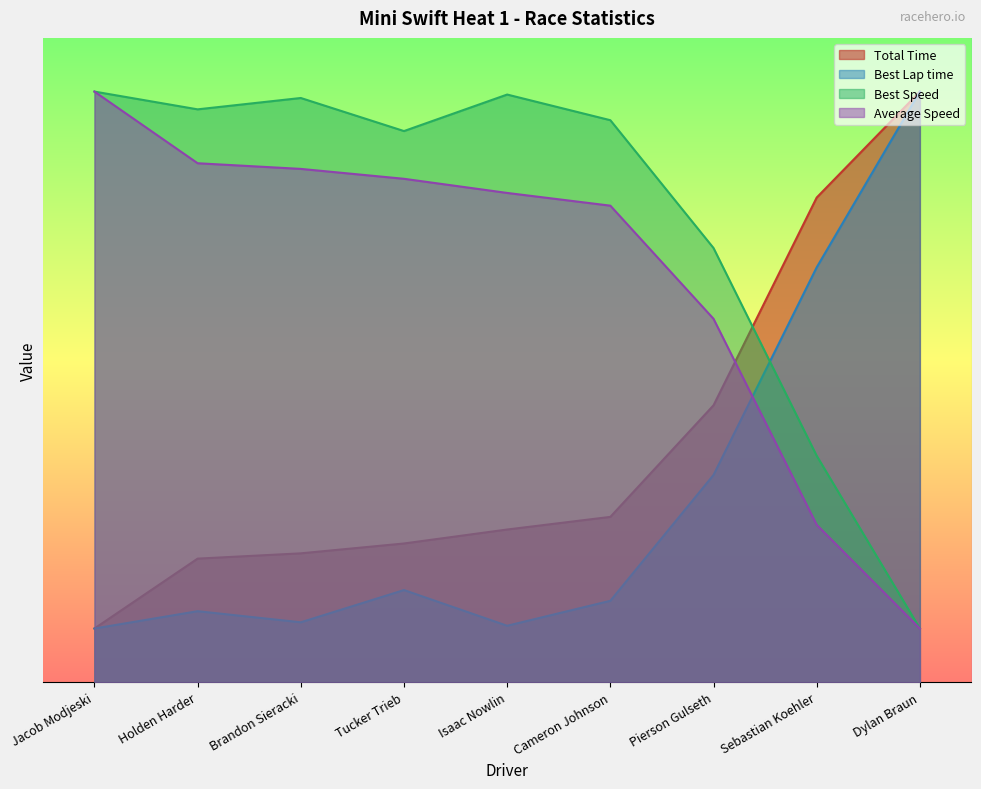

What is the sum of all Average Speed values?

341.4